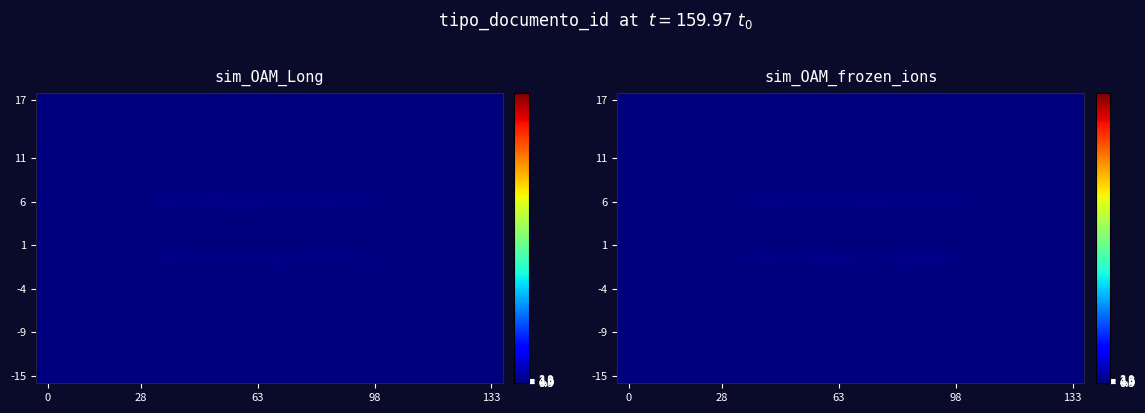

Which category has the lowest value across all series?

98